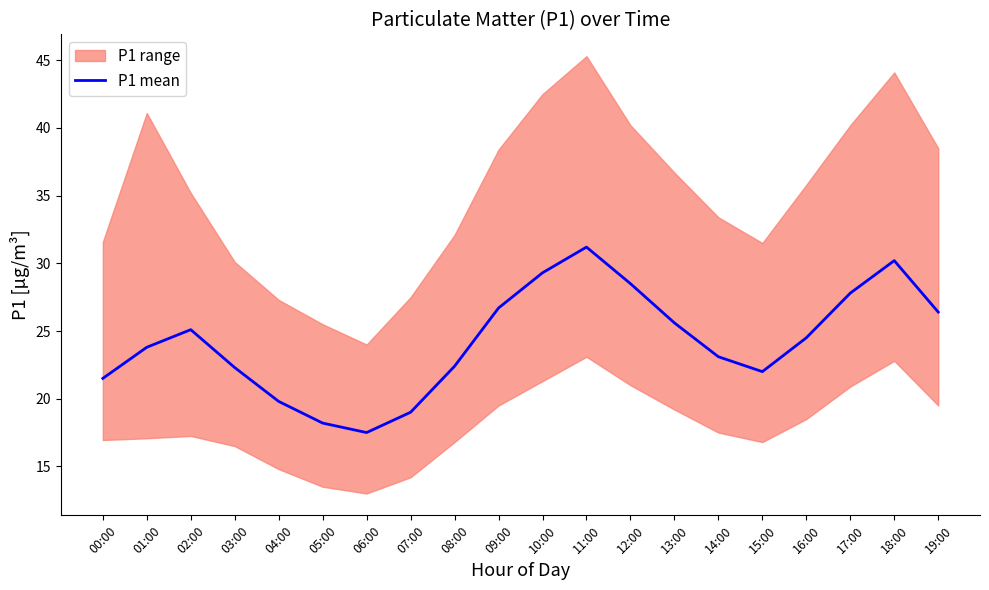

What is the difference between the second highest and minimum values?

12.7